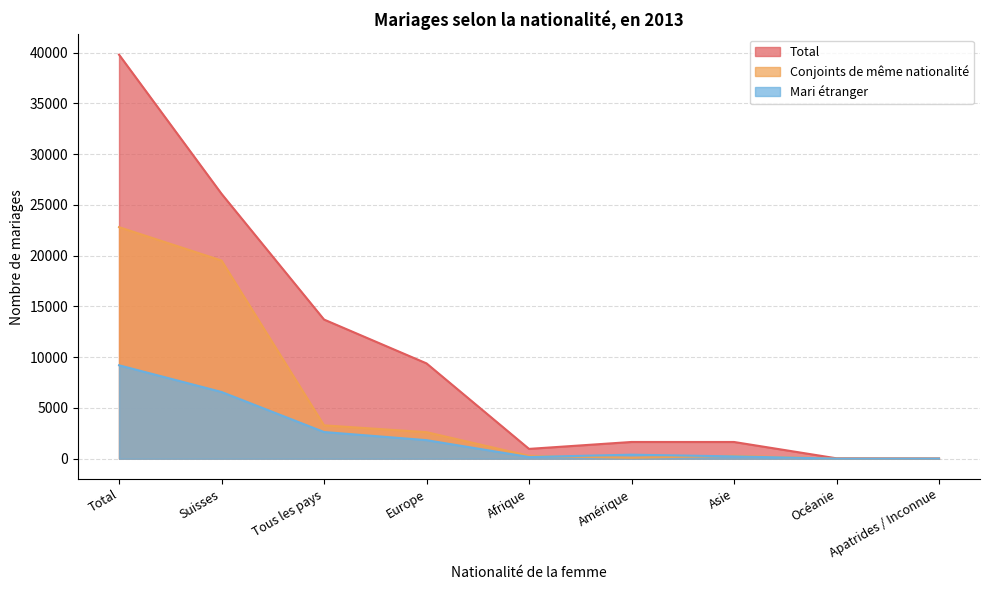

What is the minimum value shown in the chart?

3